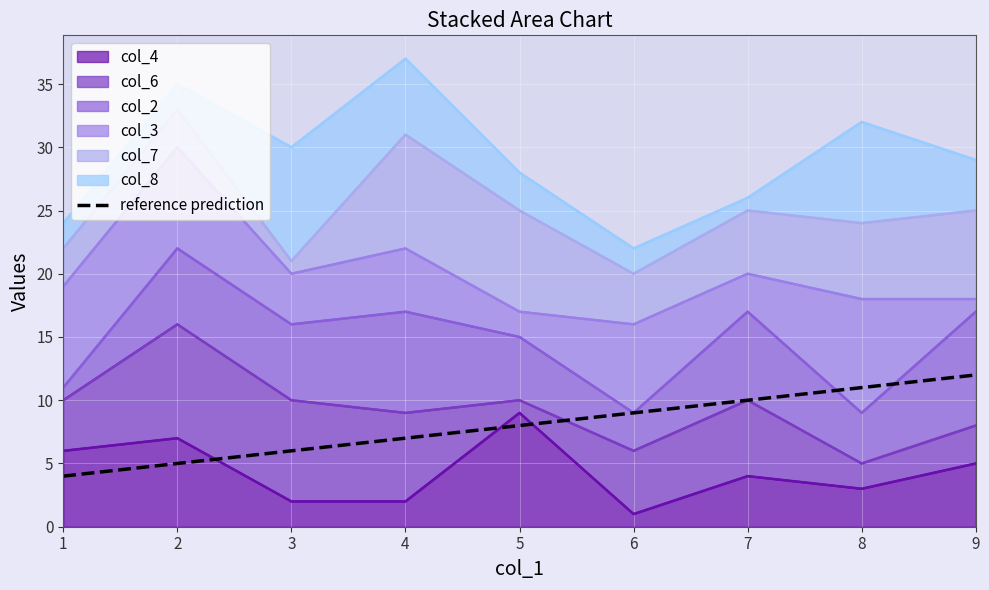

What is the change in value from 4 to 9?

+5